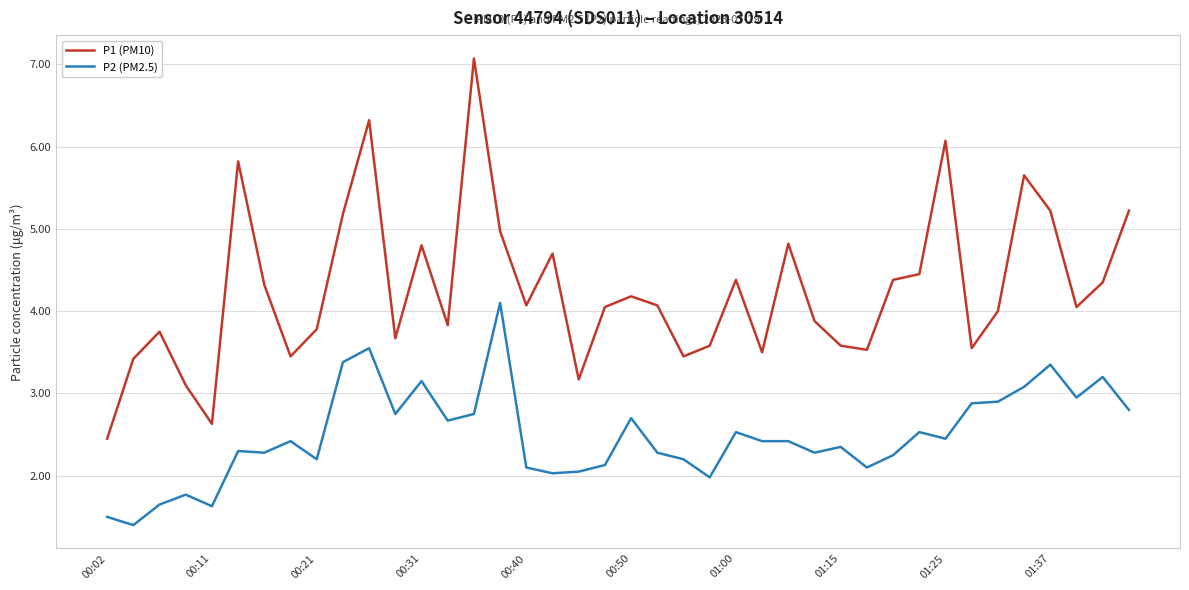

What is the difference between the maximum and minimum values in the P2 (PM2.5) series?

2.7